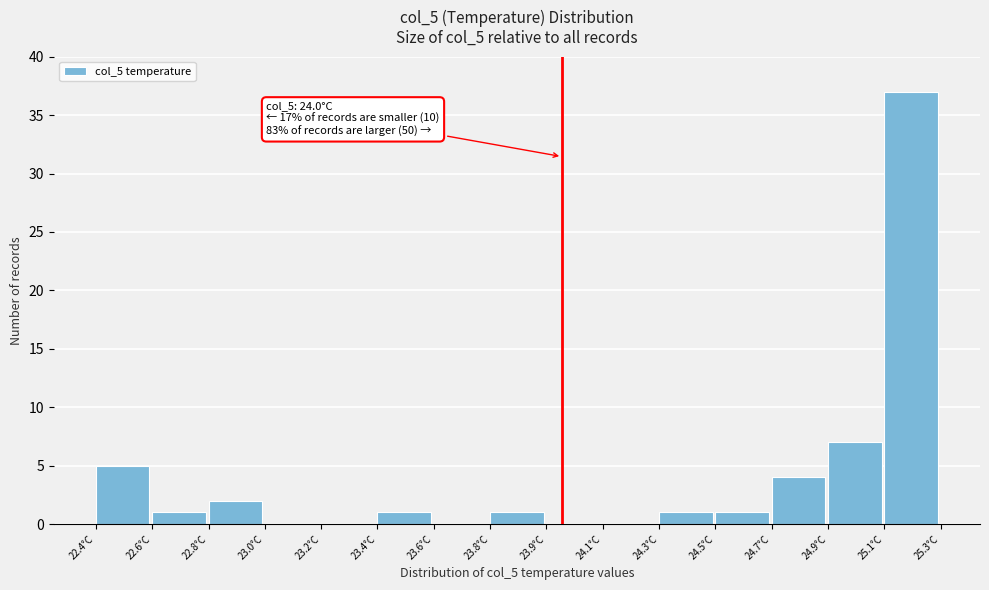

Reading right to left, what are all the values shown in this chart?

25.1°C=37	24.9°C=7	24.7°C=4	24.5°C=1	24.3°C=1	24.1°C=0	23.9°C=0	23.8°C=1	23.6°C=0	23.4°C=1	23.2°C=0	23.0°C=0	22.8°C=2	22.6°C=1	22.4°C=5